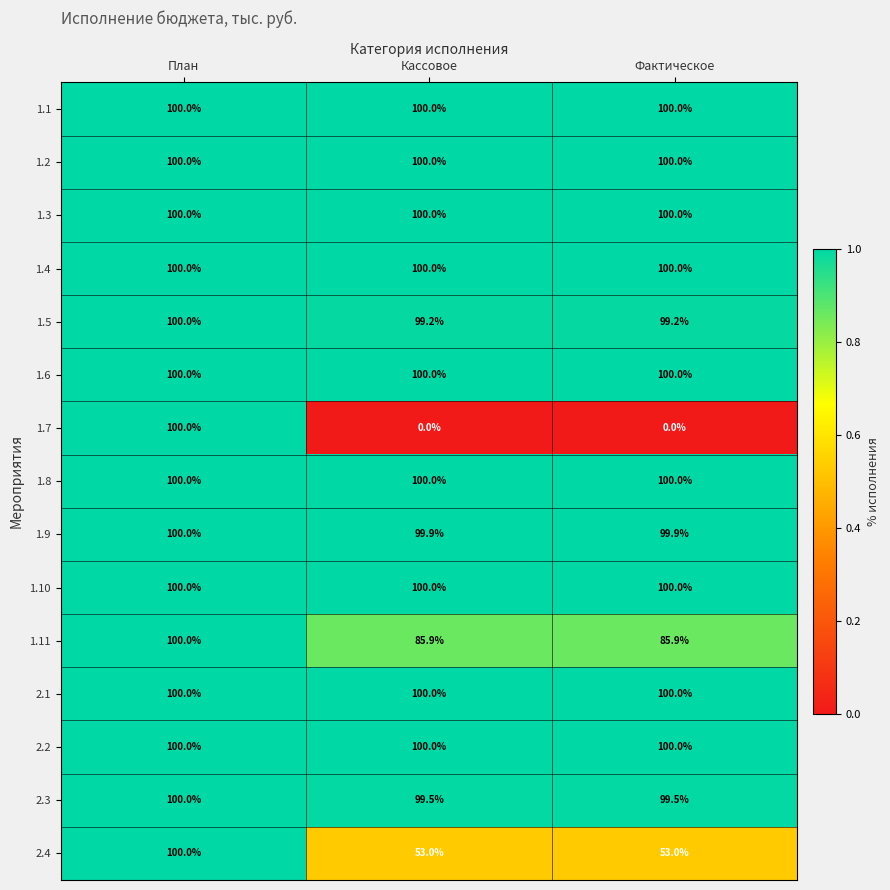

What is the lowest value of the 2.4 series?

53.0